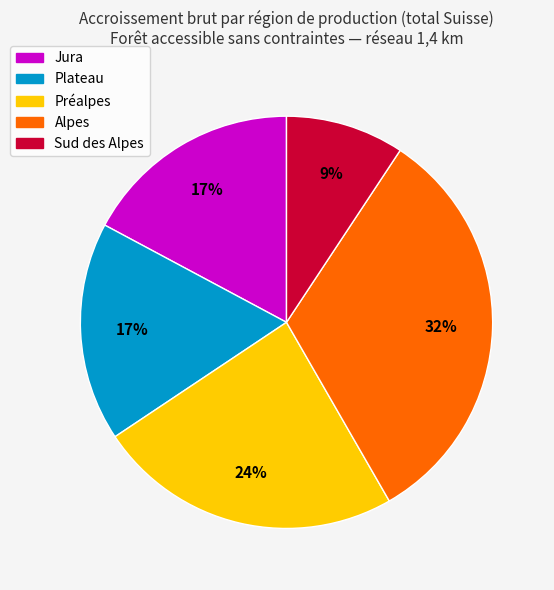

To the nearest percent, what portion does Plateau represent?

17%